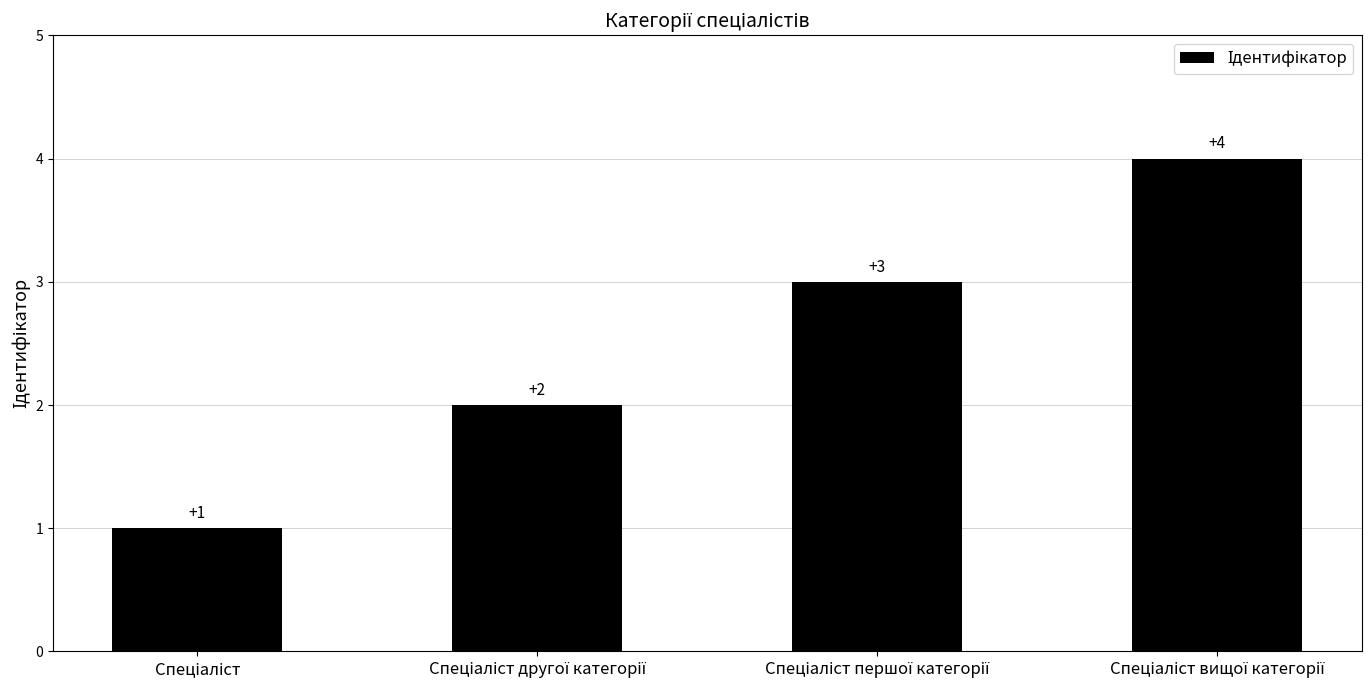

Reading right to left, list all the values displayed in this chart.

4	3	2	1